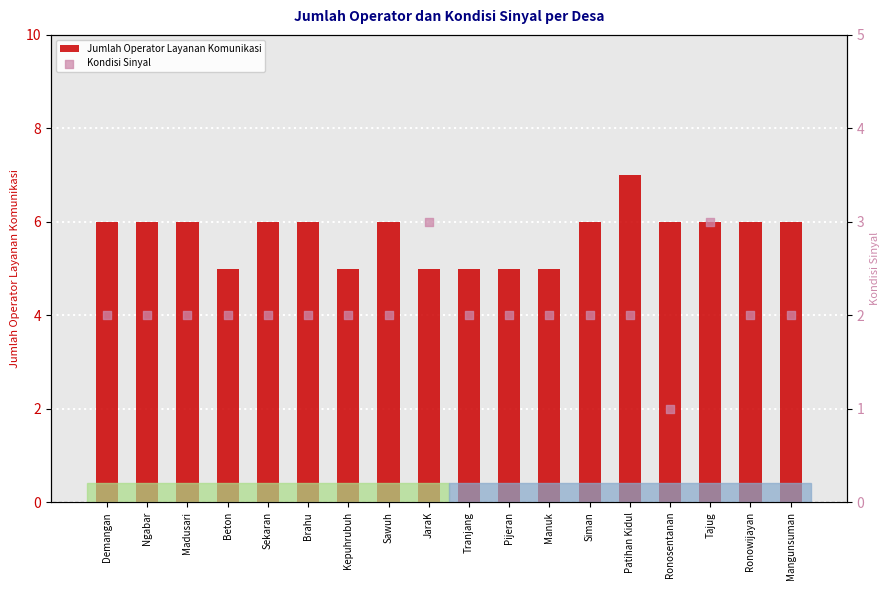

Which series has the largest total across all categories?

Jumlah Operator Layanan Komunikasi